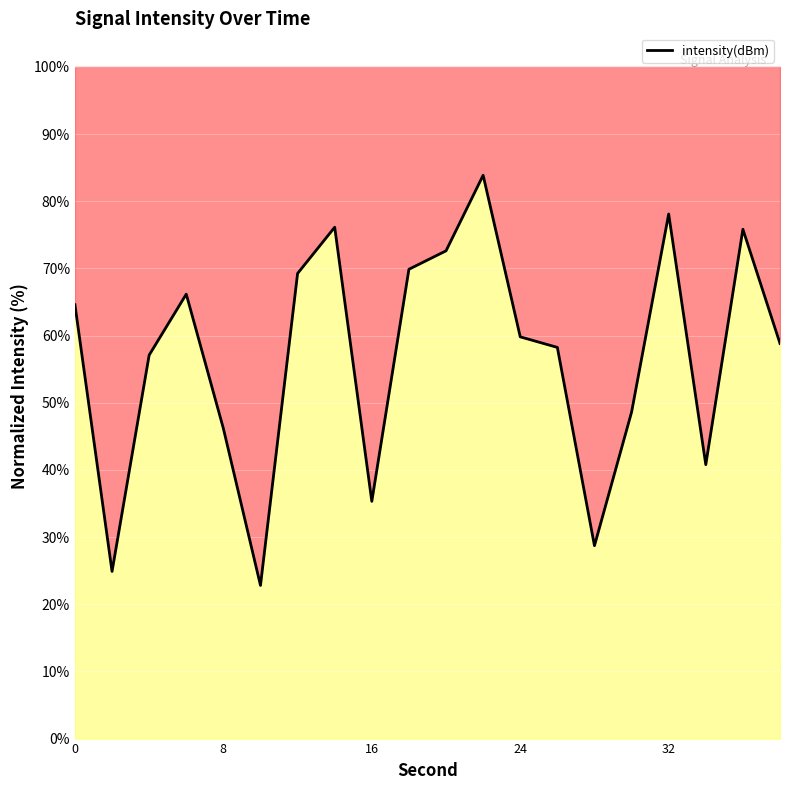

Approximately how many times larger is the value at 26 compared to 6?

0.9